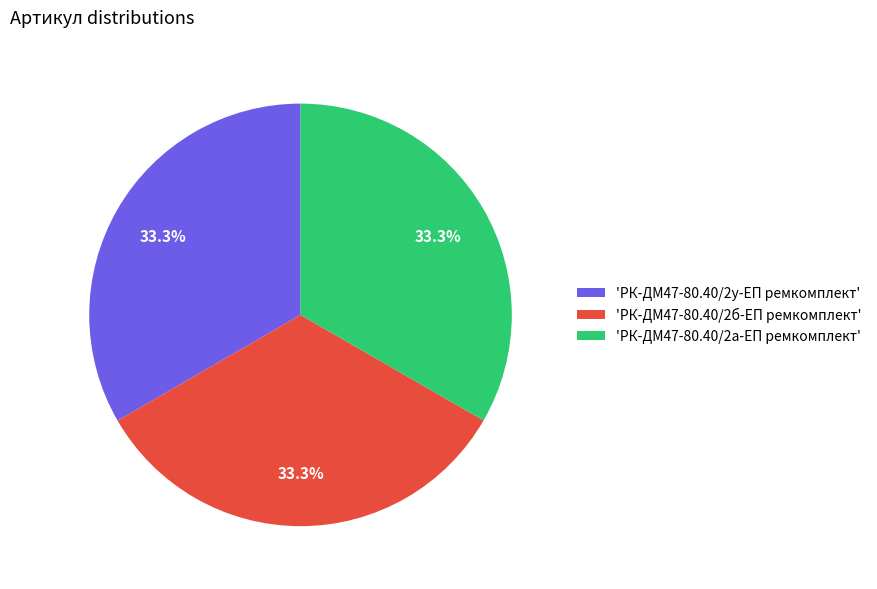

Is 'РК-ДМ47-80.40/2а-ЕП ремкомплект' the majority of the pie?

No